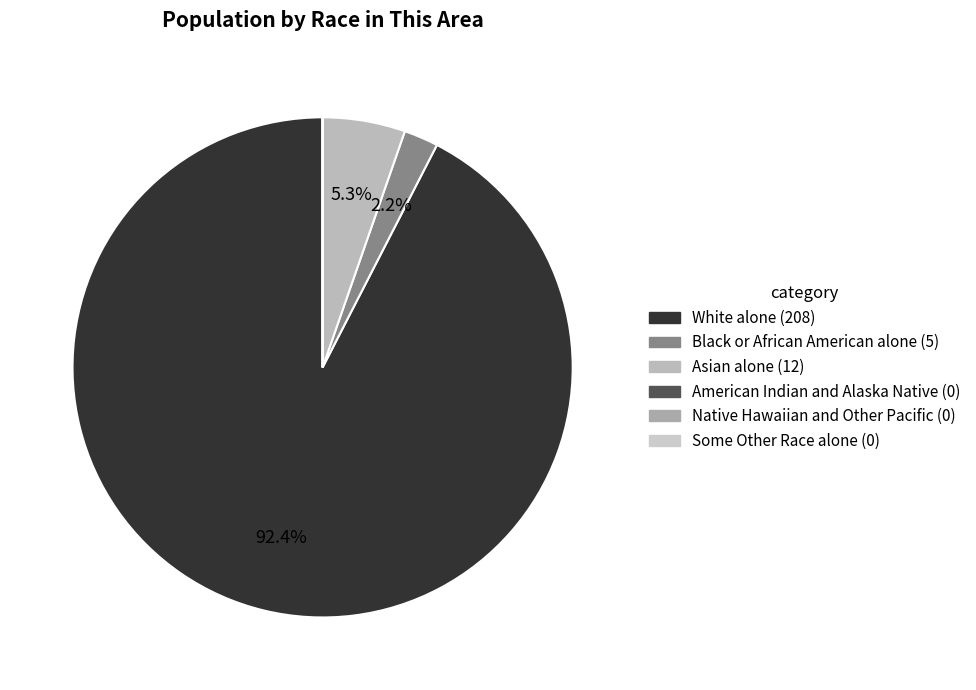

What is the total percentage of Asian alone and Some Other Race alone?

5.3%